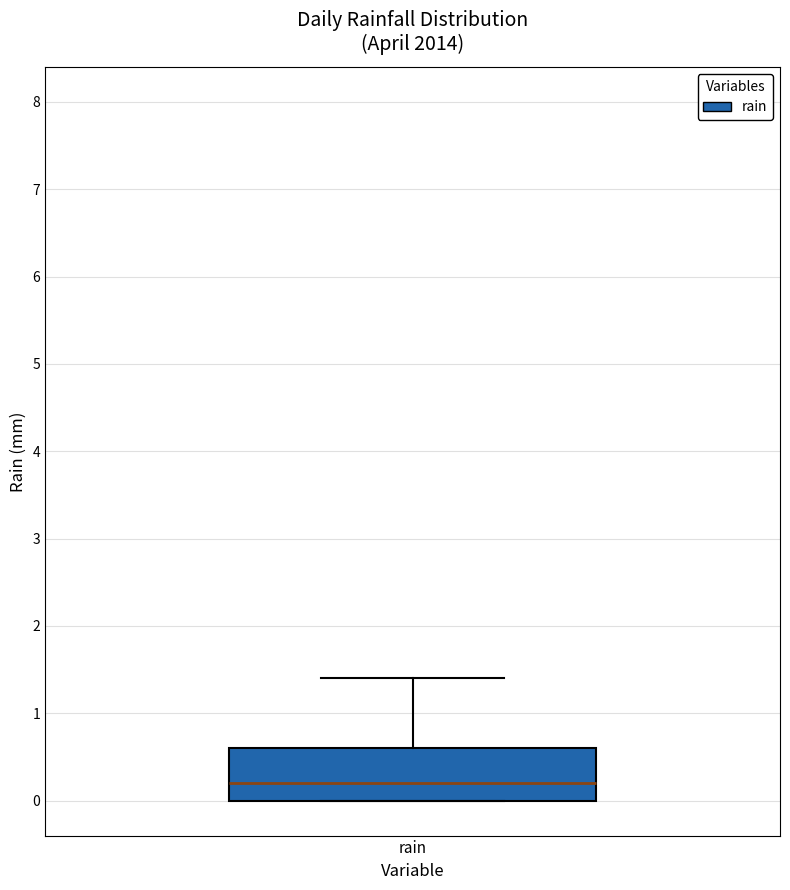

Read this box plot against the y-axis: the position of the median line, the range covered by the box, and the ends of both whiskers. The values are not printed on the chart, so give them approximately, as read against the axis.

median 0.2, box 0.0 to 0.6, whiskers 0.0 to 1.4